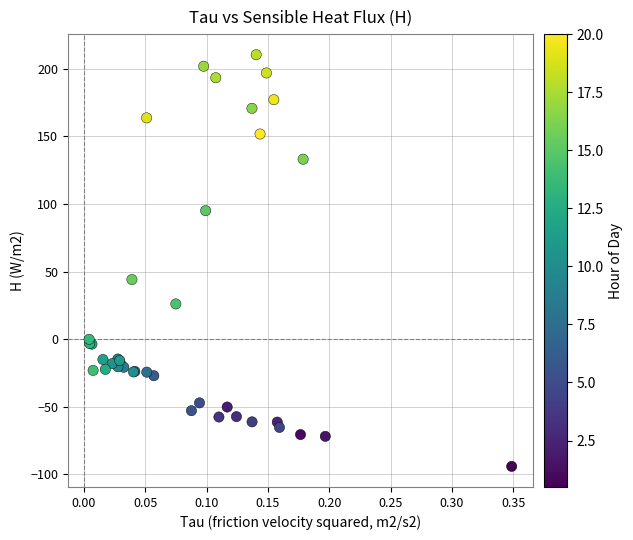

What Y value in the scatter plot is closest to 58?

44.1